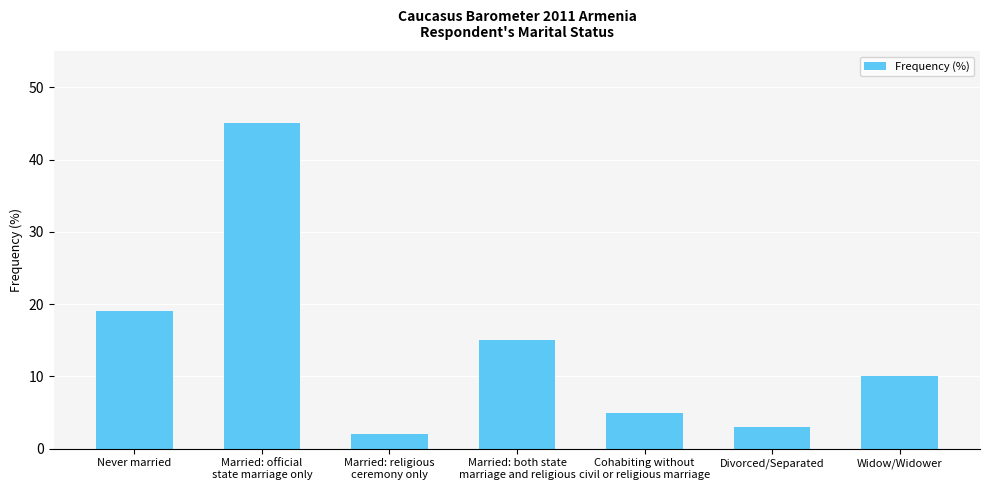

What is the maximum value shown in the chart?

45